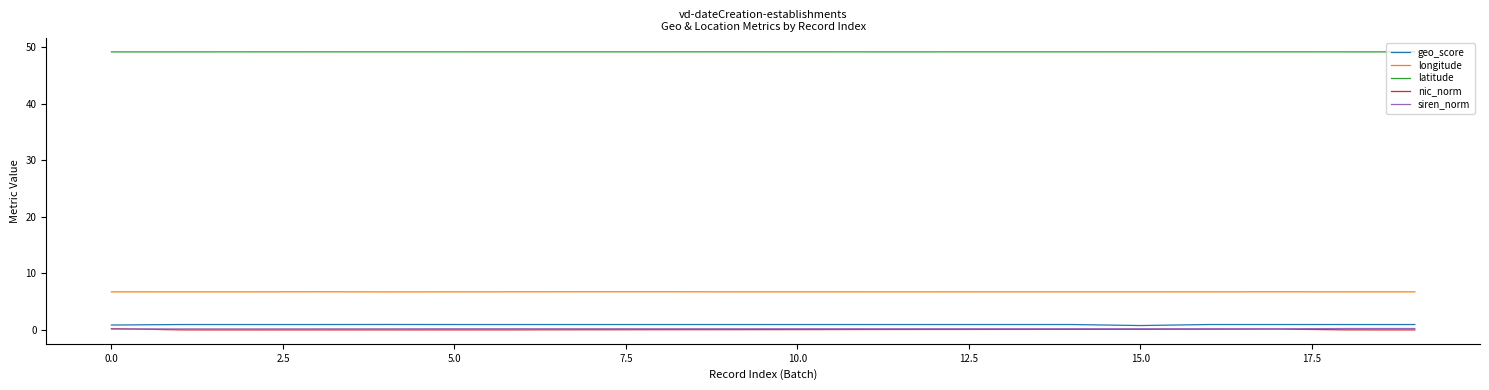

What is the minimum value for longitude?

6.7